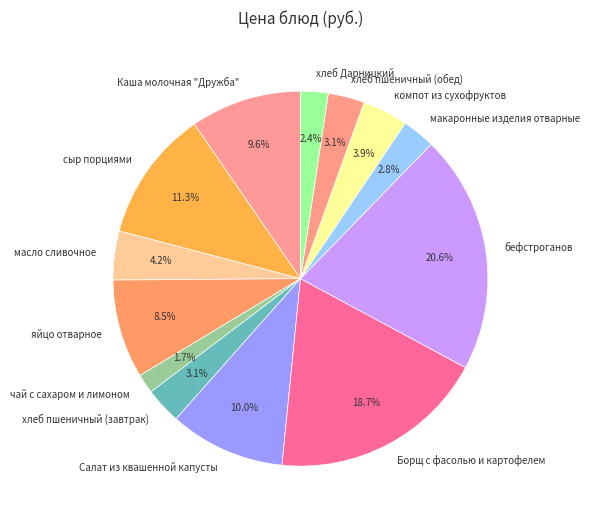

Does any single category account for the majority?

No